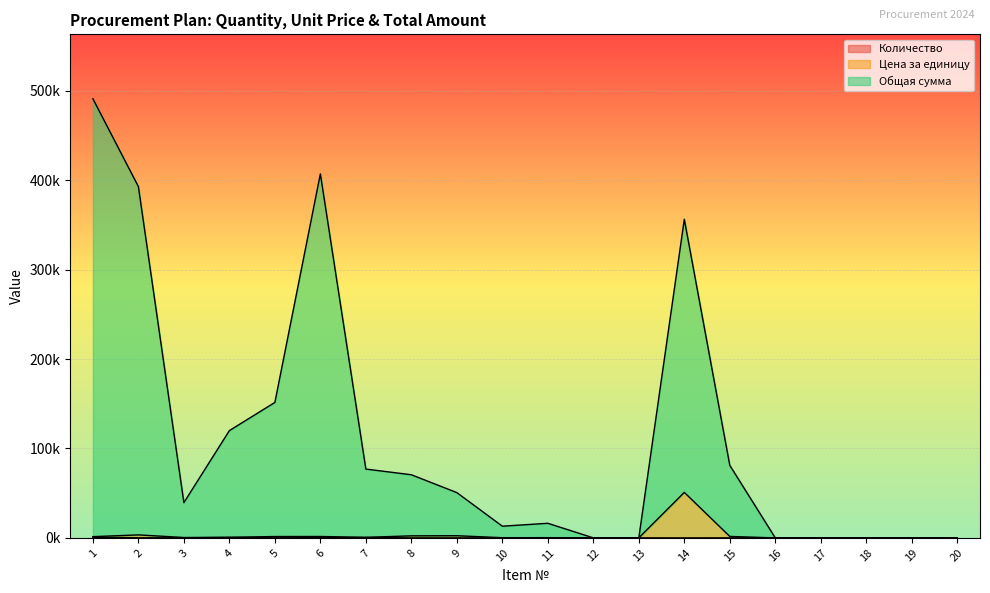

Which category has the highest value in the Общая сумма series?

1